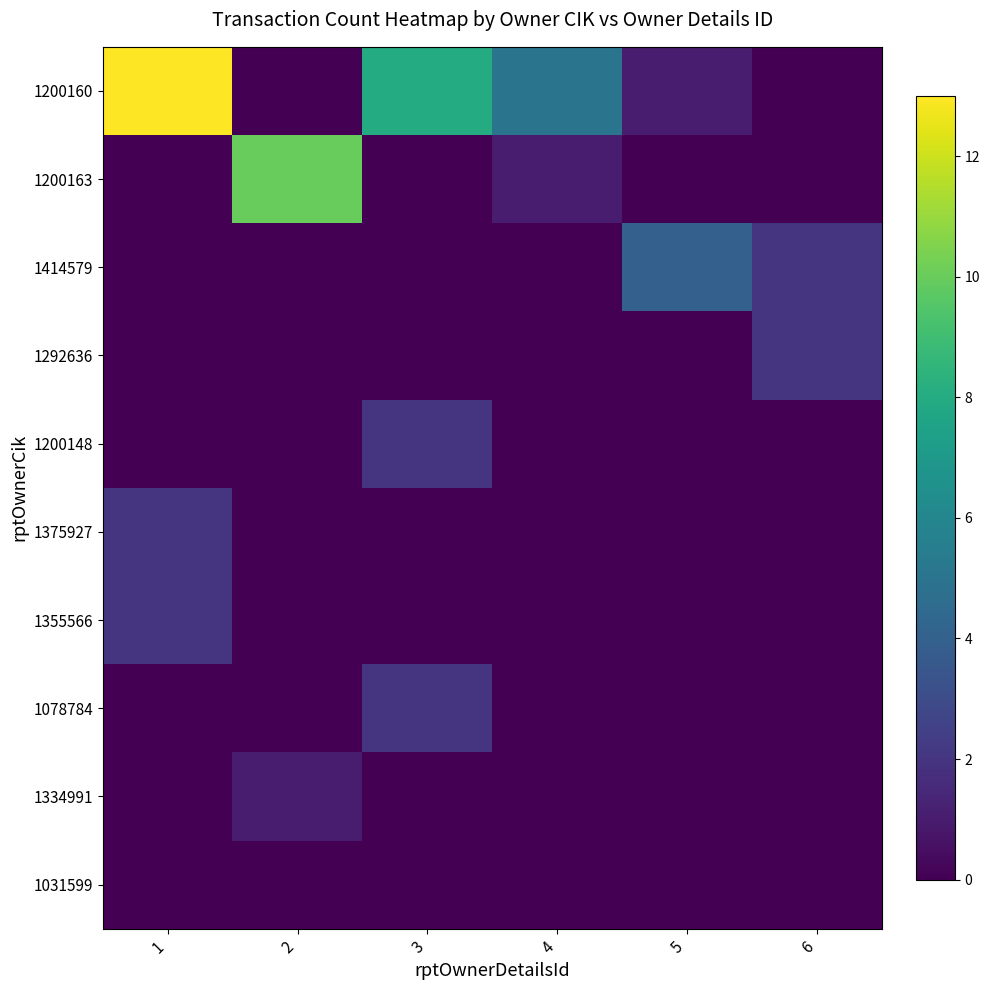

What is the difference between the maximum and minimum values in the 1355566 series?

2